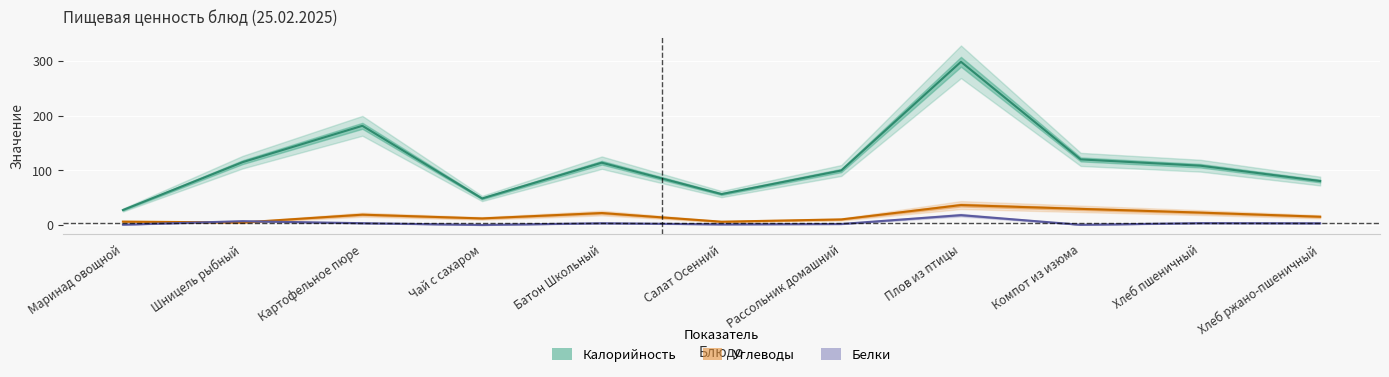

Reading left to right, transcribe all the data shown in this chart.

Калорийность: 27.4	115.0	181.5	48.5	114.0	56.5	99.7	298.7	120.0	108.5	80.4
Углеводы: 6.2	4.6	18.9	12.0	21.9	6.0	10.2	36.5	29.5	22.6	15.1
Белки: 0.6	6.9	3.2	0.1	3.2	1.2	1.8	18.0	0.3	3.4	3.1